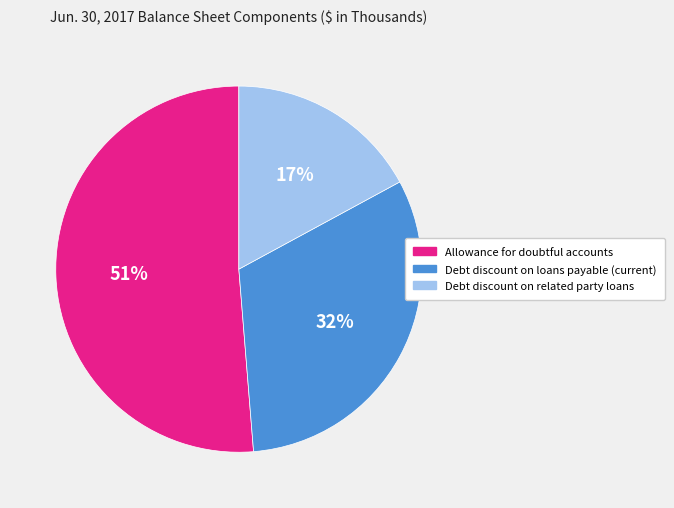

Which slice is the smallest?

Debt discount on related party loans